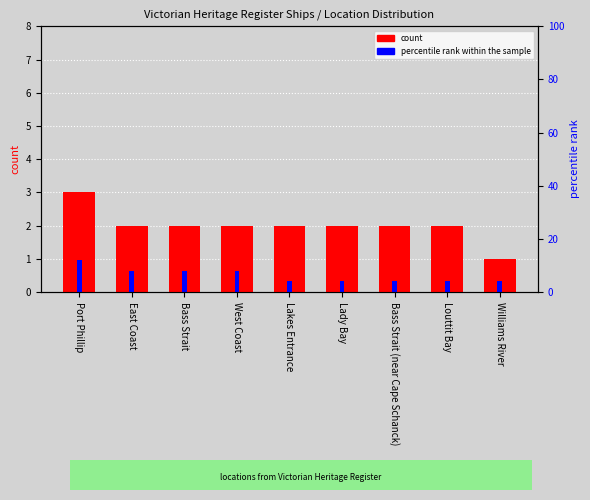

Is the value of percentile rank within the sample at Lady Bay greater than the value of count at Lady Bay?

No